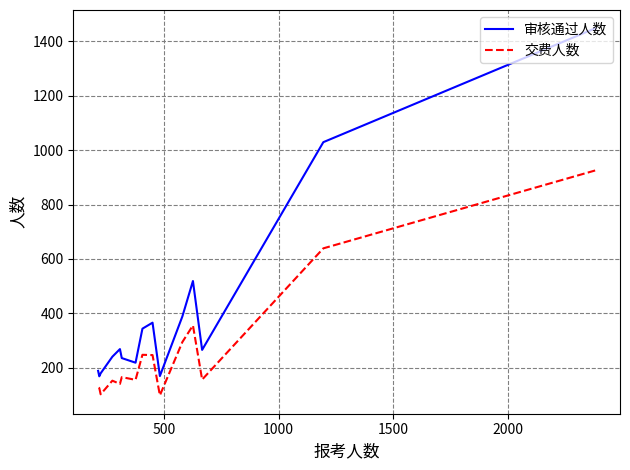

Rank the series by their maximum value, from highest to lowest.

审核通过人数, 交费人数